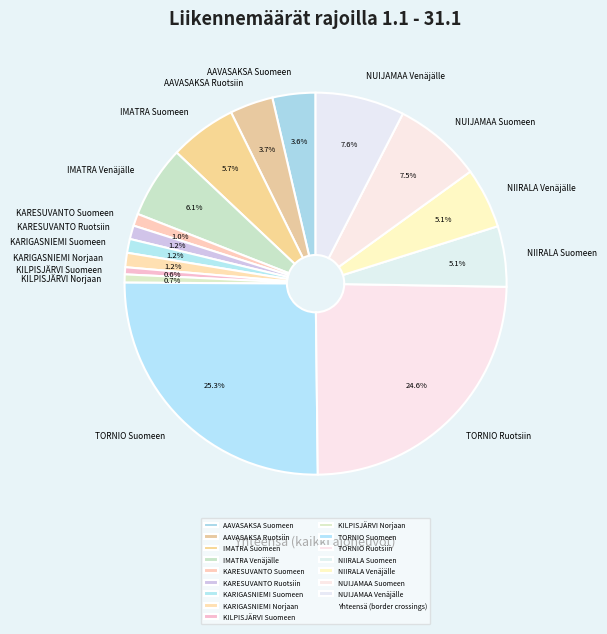

Which slice is the largest?

TORNIO Suomeen